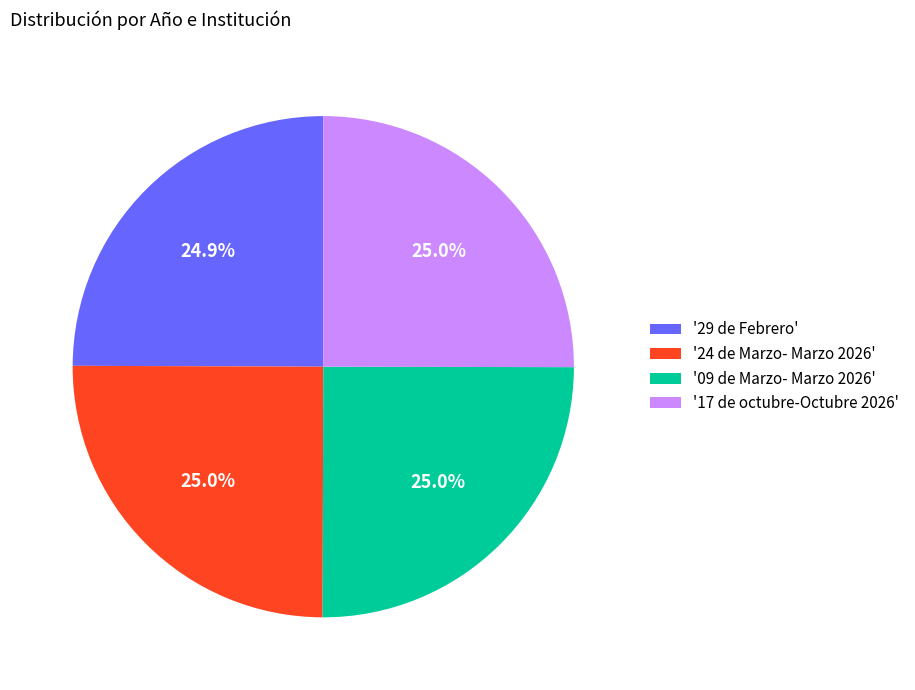

Approximately how many times larger is the value at '24 de Marzo- Marzo 2026' compared to '09 de Marzo- Marzo 2026'?

1.0